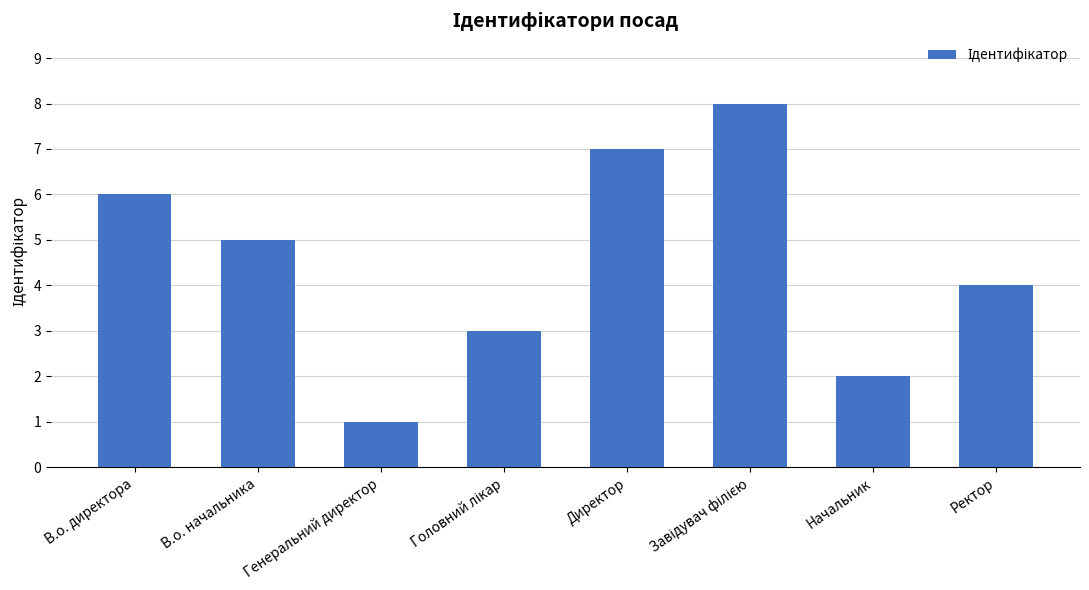

What is the approximate value at В.о. начальника?

5